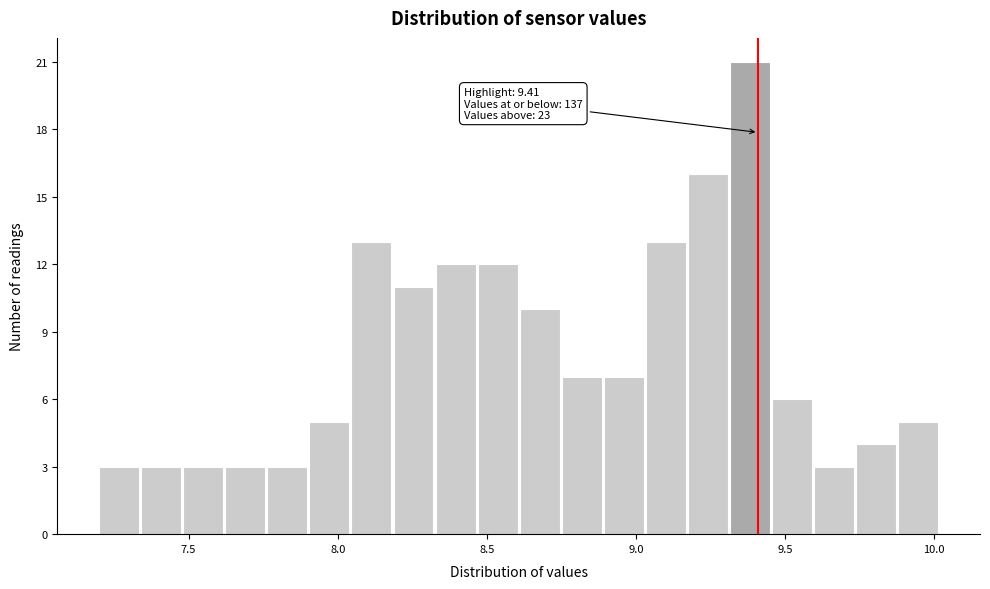

Read against the x-axis, roughly where is the centre of the tallest bar?

9.40